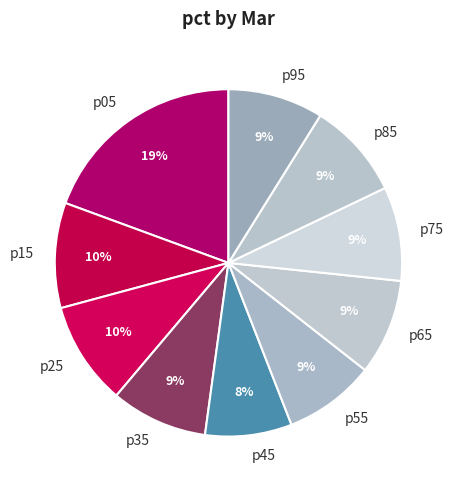

To the nearest percent, what is the combined percentage of p15 and p85?

19%